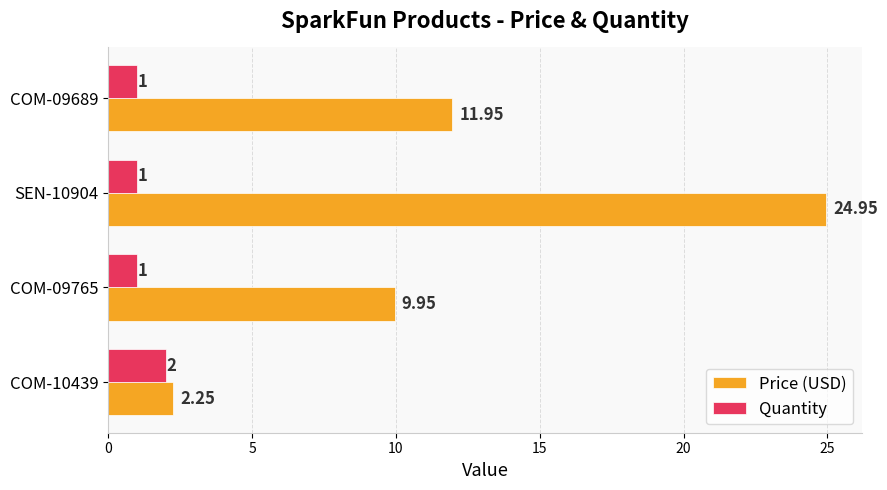

What is the sum of all Quantity values?

5.0